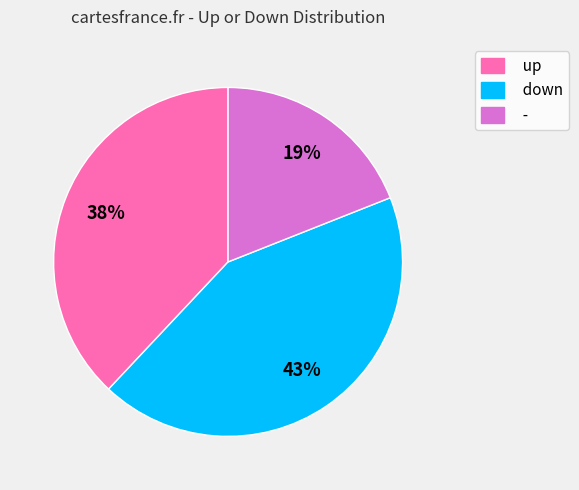

Does down account for over 50% of the chart?

No